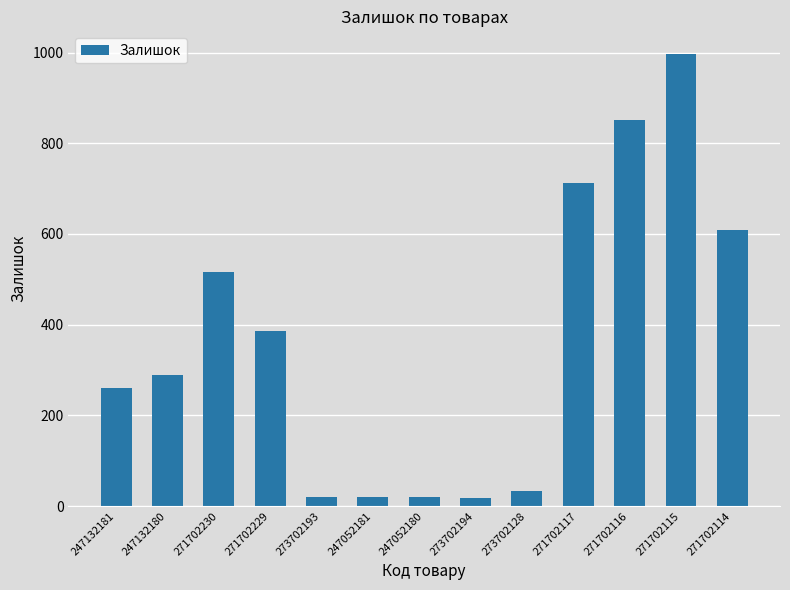

What is the change in value from 271702230 to 271702229?

-129